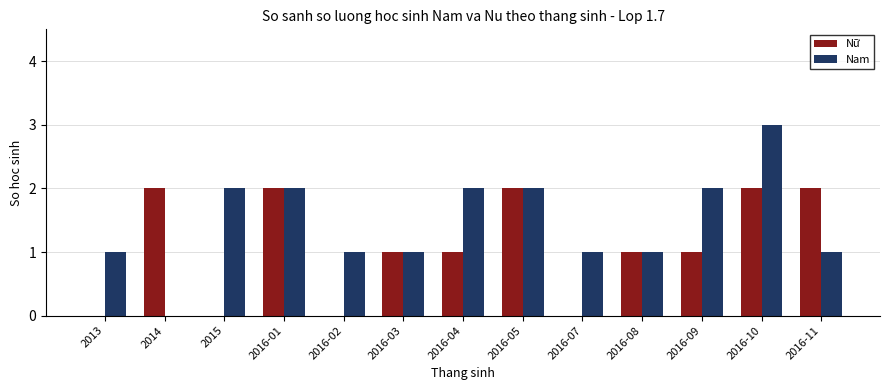

Reading left to right, transcribe all the data shown in this chart.

Nữ: 0	2	0	2	0	1	1	2	0	1	1	2	2
Nam: 1	0	2	2	1	1	2	2	1	1	2	3	1